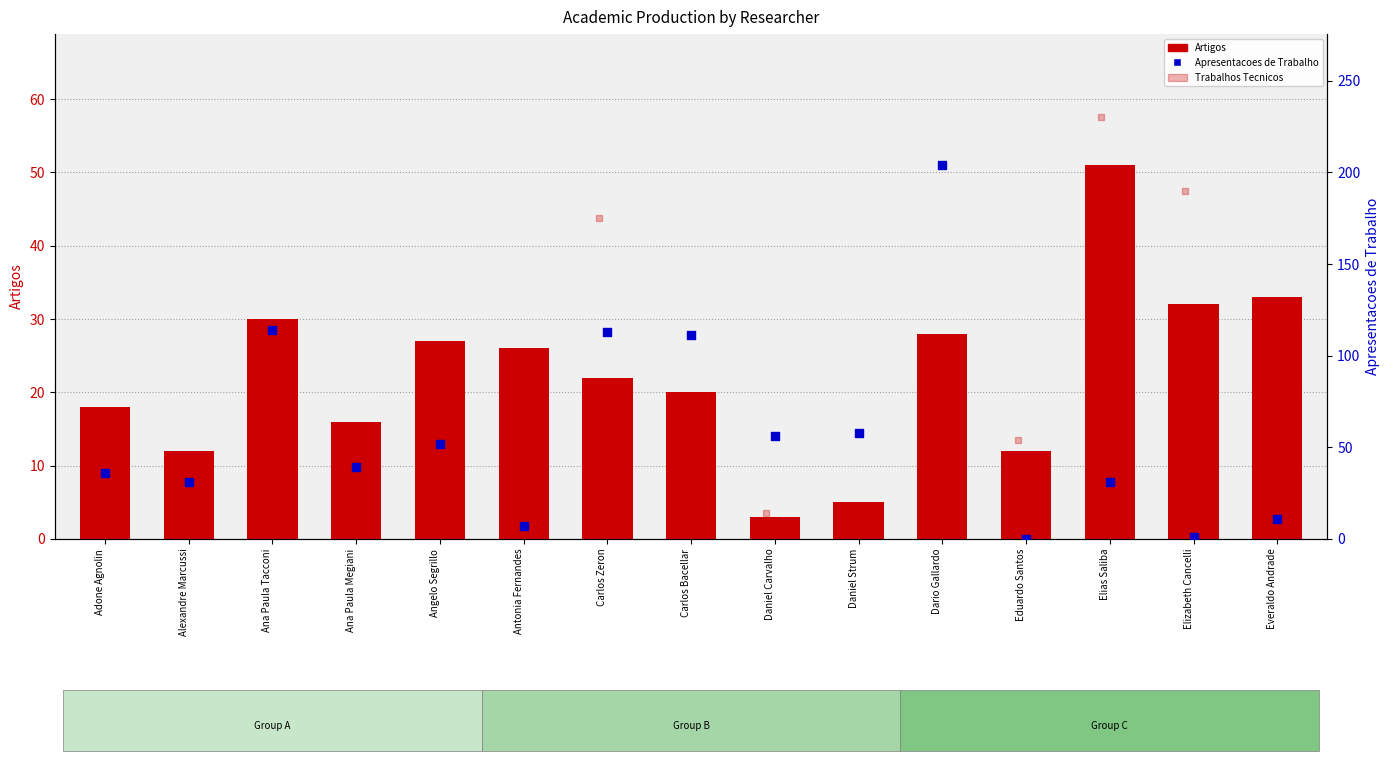

Is the value of Apresentacoes de Trabalho at Everaldo Andrade greater than the value of Artigos at Angelo Segrillo?

No